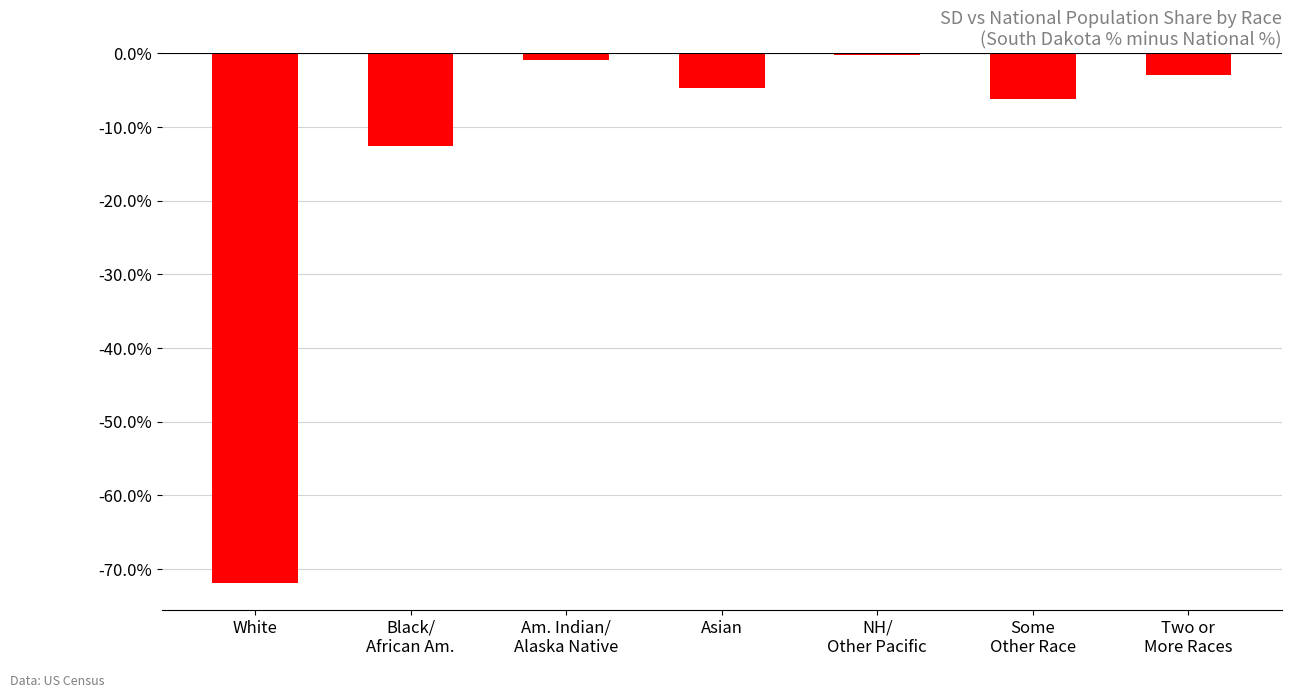

Reading left to right, transcribe all the data shown in this chart.

-72.0	-12.6	-0.9	-4.7	-0.2	-6.2	-2.9